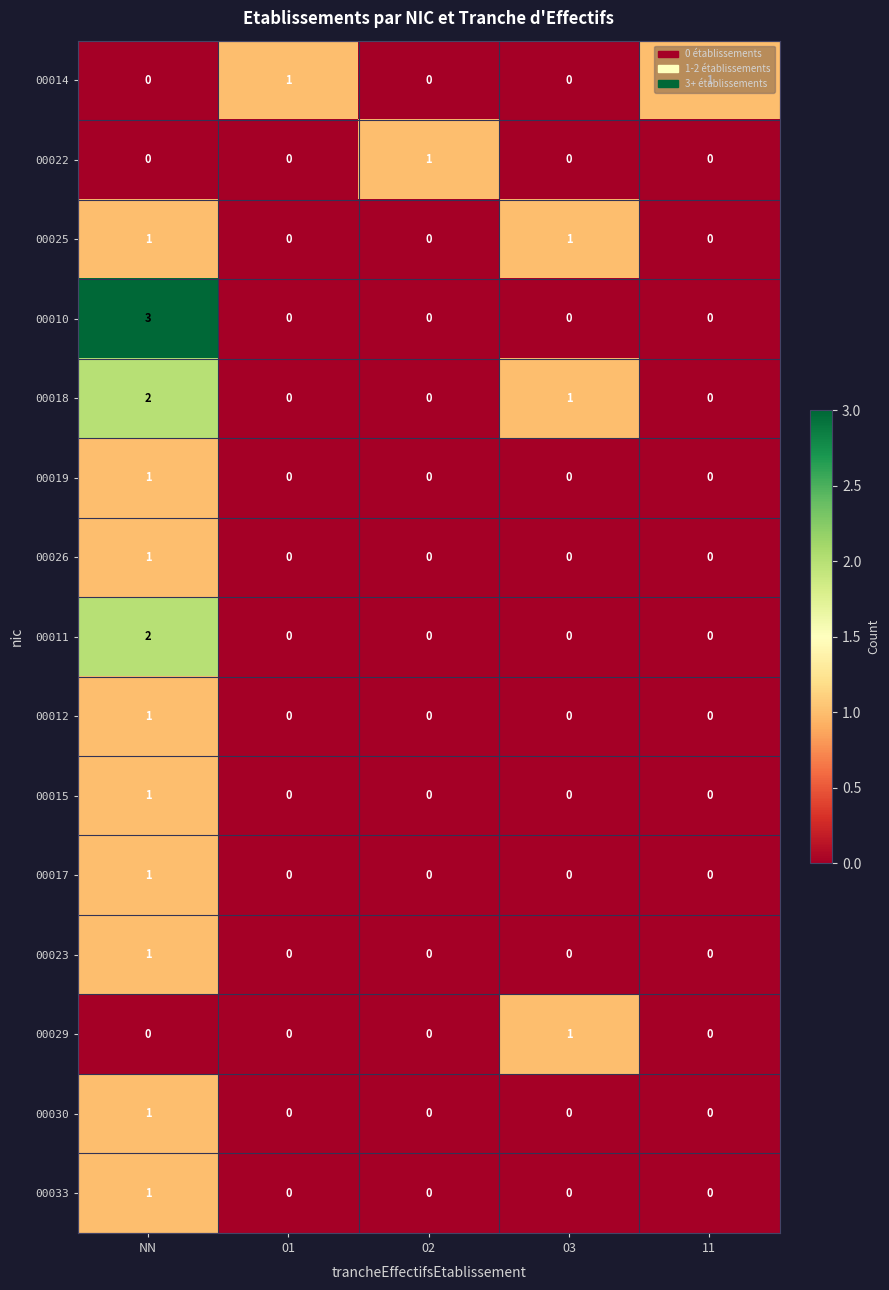

How many 00019 values are between 0 and 1?

5